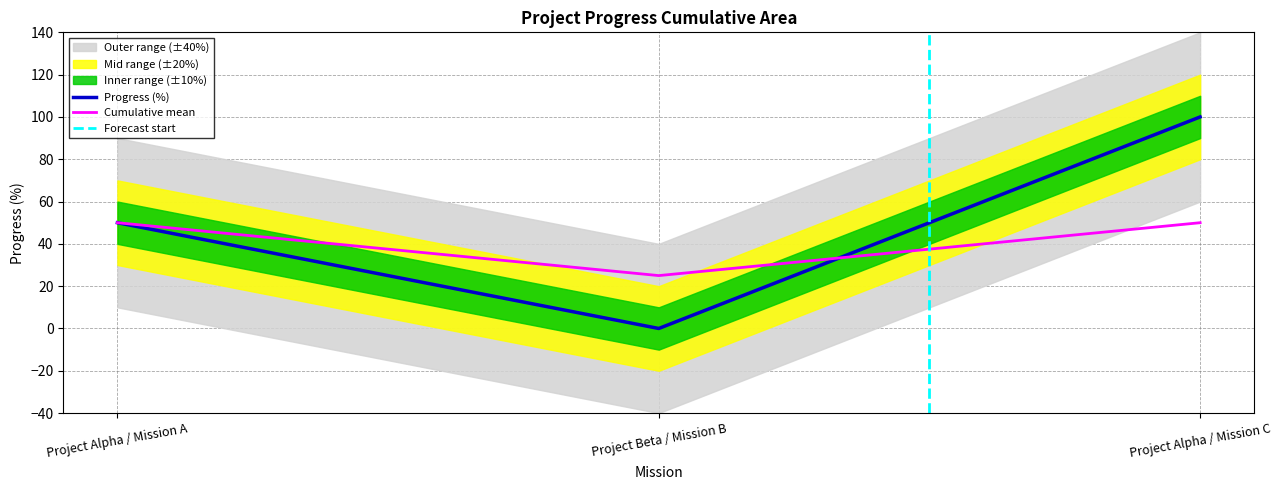

Count the number of values greater than 50.

1